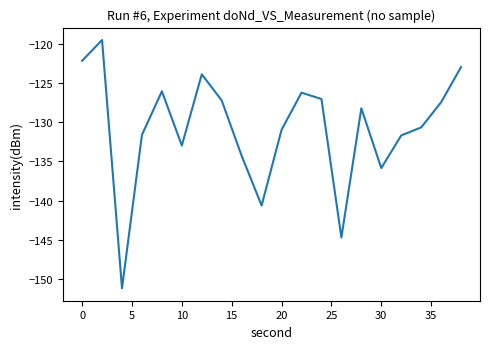

How many values exceed -128?

9